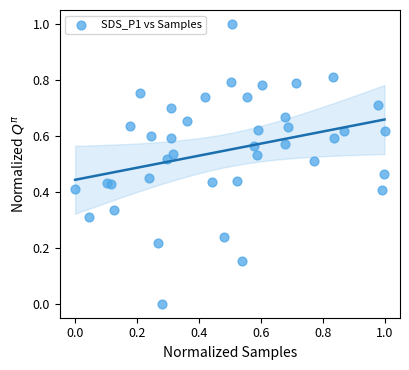

What is the range of Y values (max minus min)?

1.0